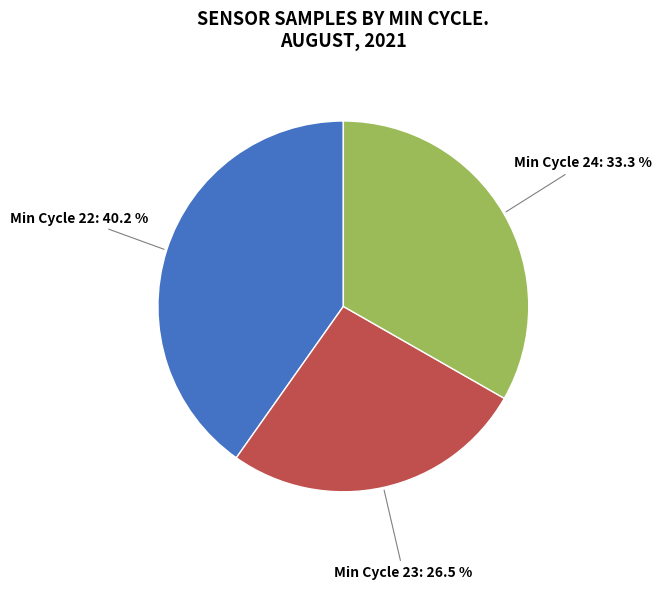

How many slices are in this pie chart?

3